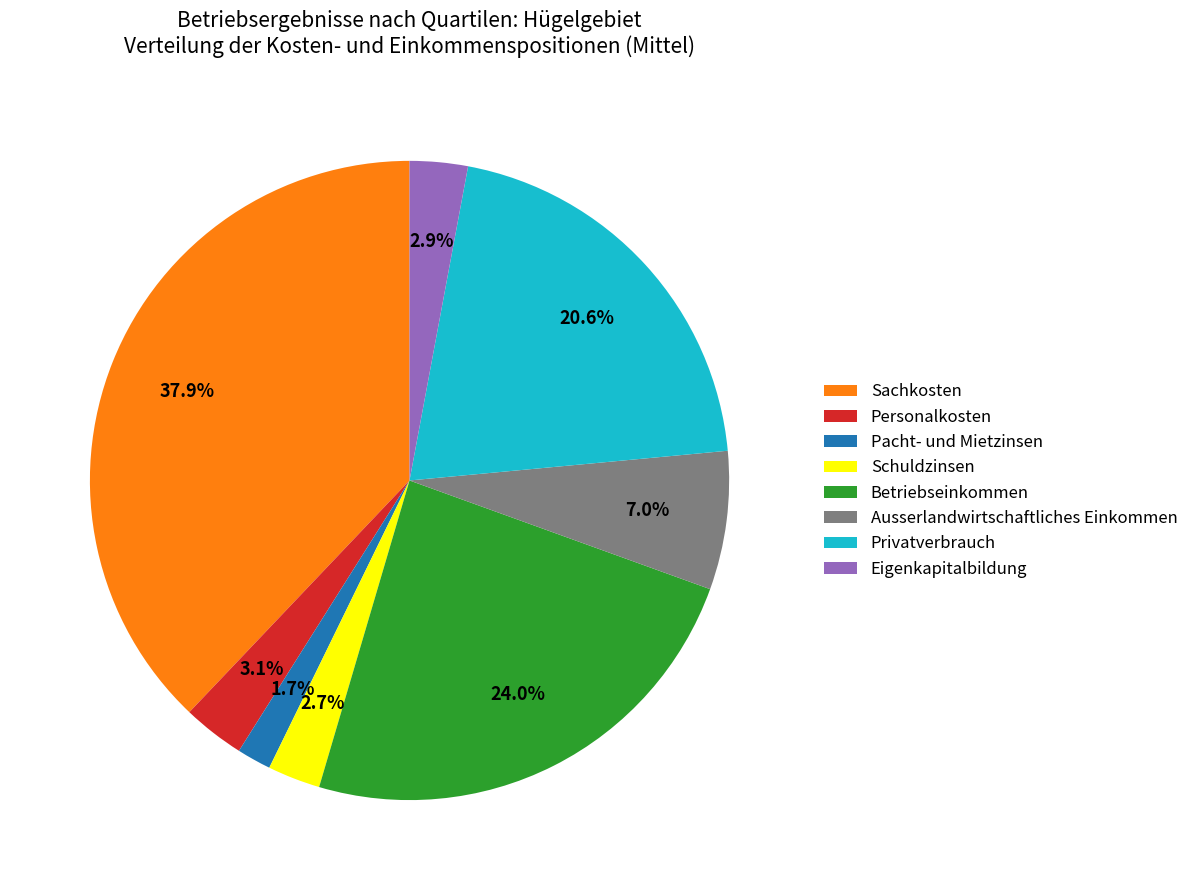

How many slices are in this pie chart?

8